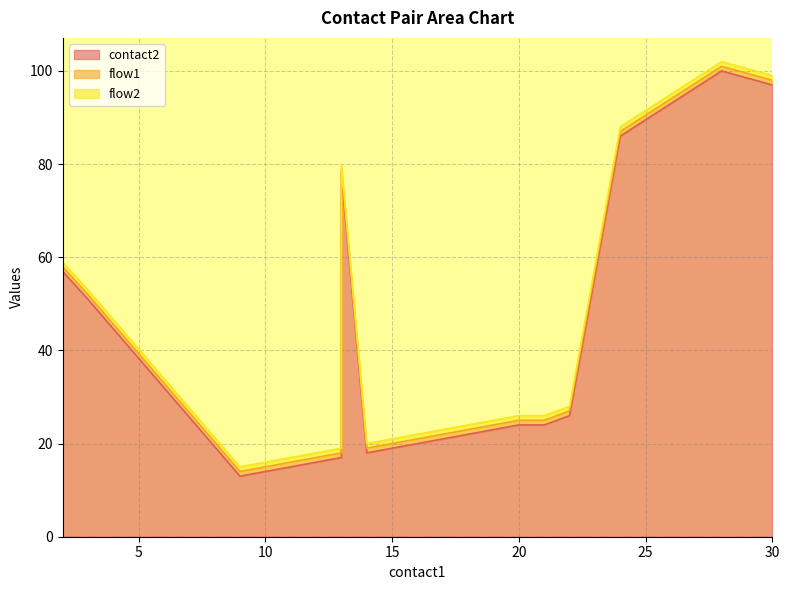

What is the difference between the second highest and minimum values in the contact2 series?

84